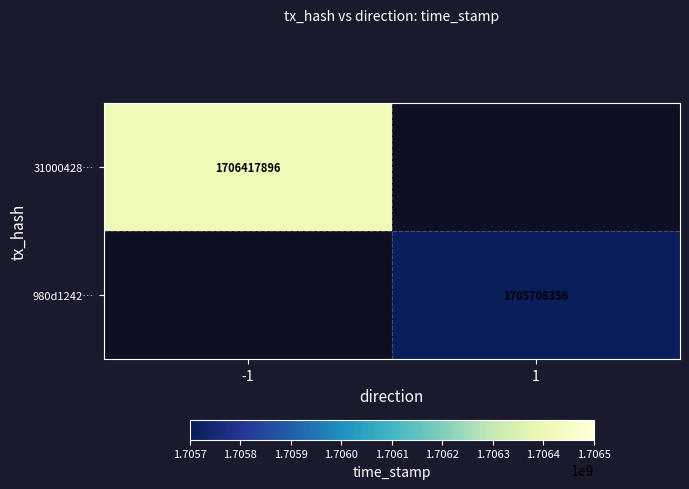

The 31000428… series shows 1706417896 at -1. True or false?

True